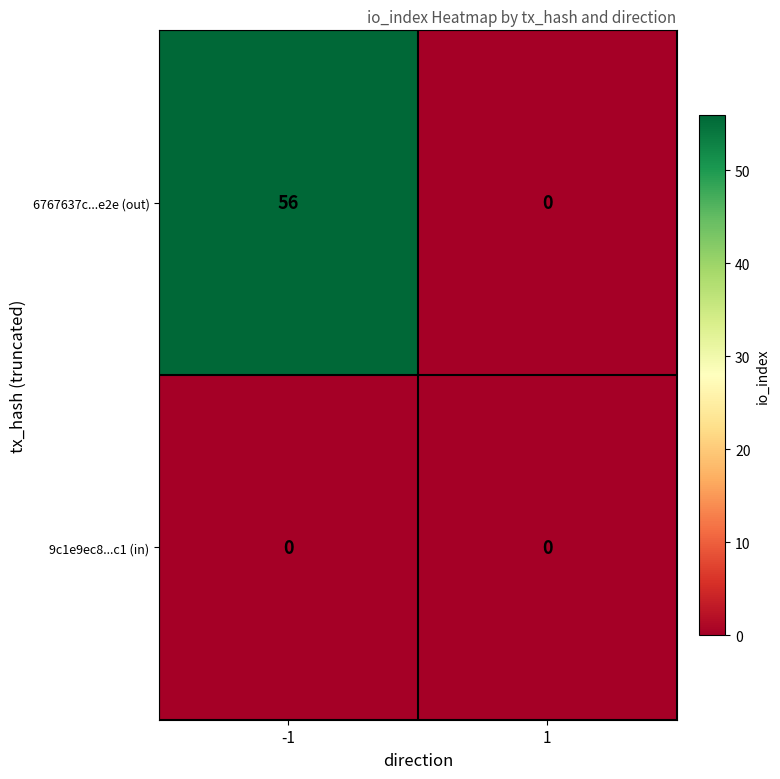

True or false: 6767637c...e2e (out) has a value of 0 at 1.

True